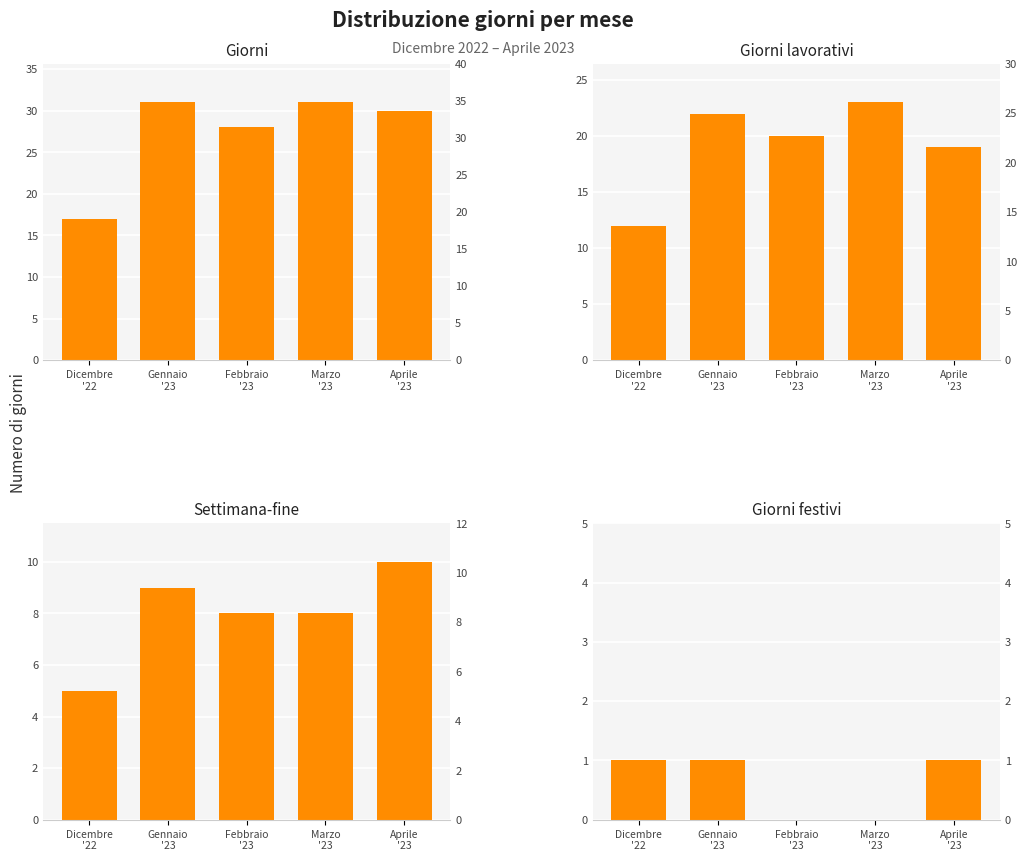

What is the difference between the Giorni values at Febbraio
'23 and Aprile
'23?

2